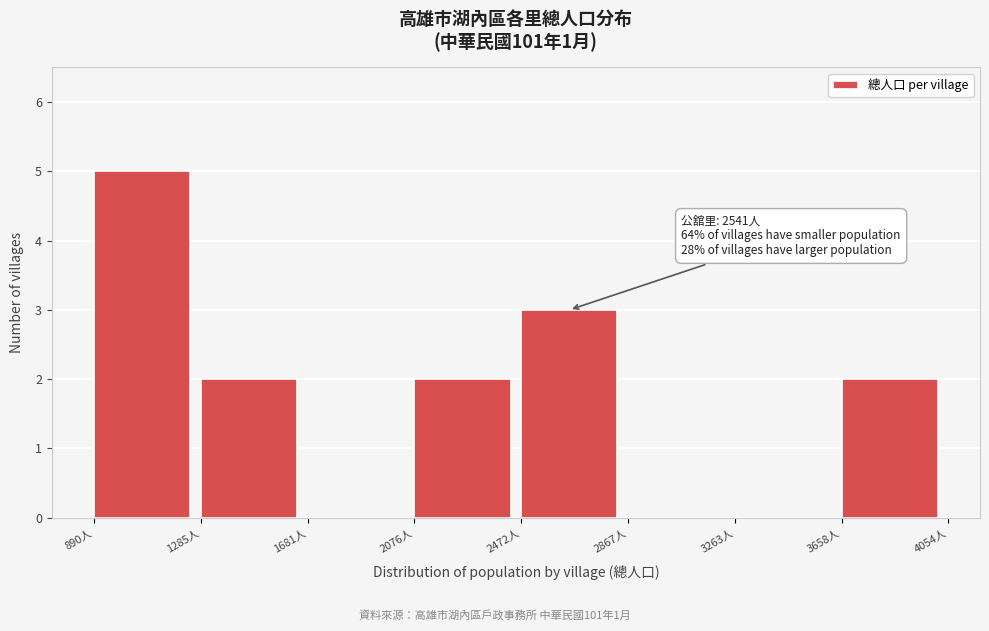

Which range on the x-axis has the tallest bar?

900 to 1300